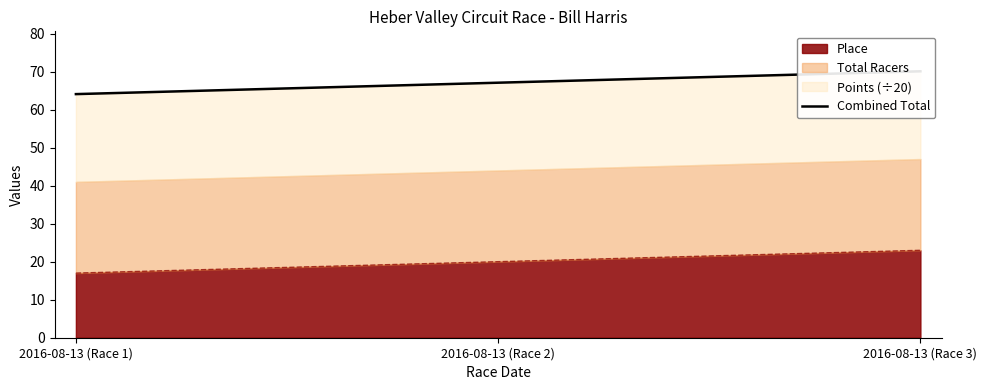

How many lines are shown in the chart?

1